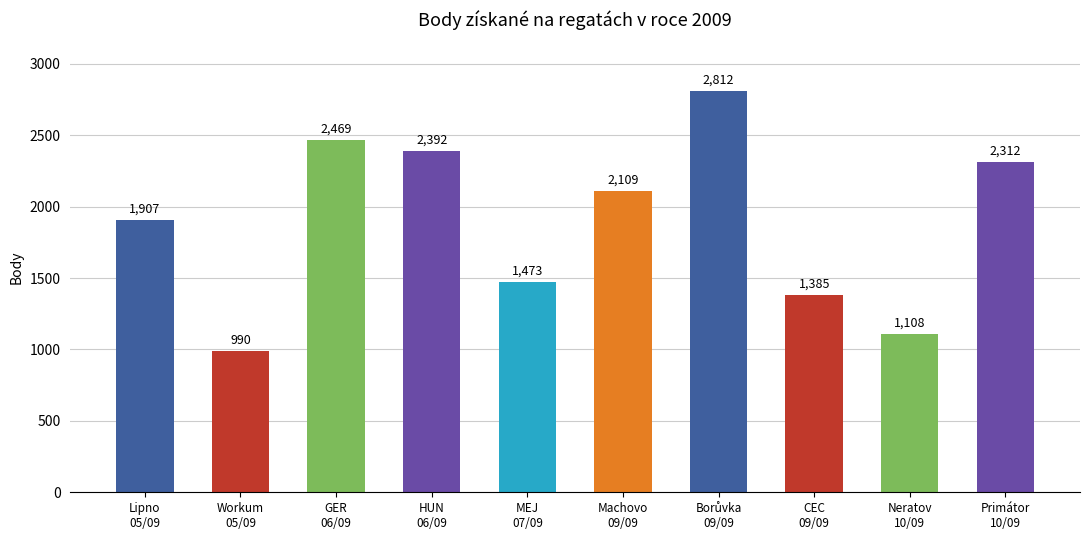

How many data points are less than 2109?

5